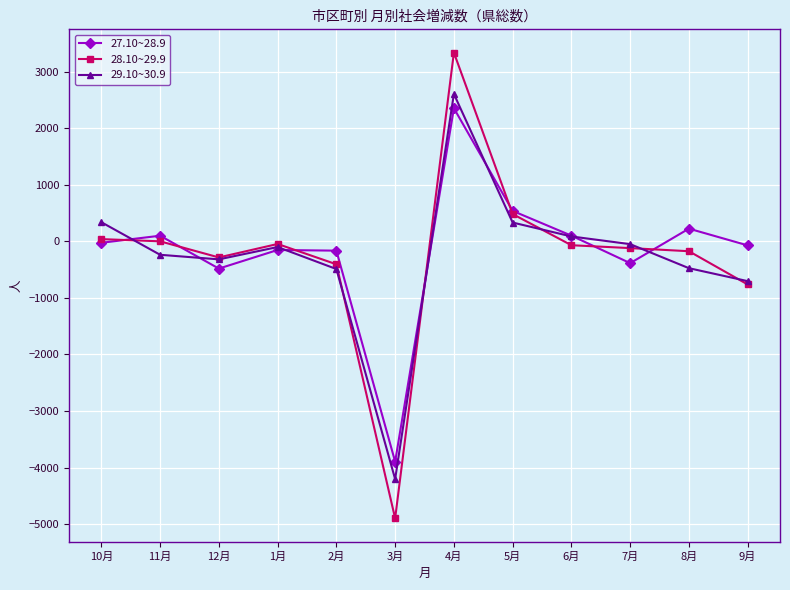

What is the sum of all 29.10~30.9 values?

-3220